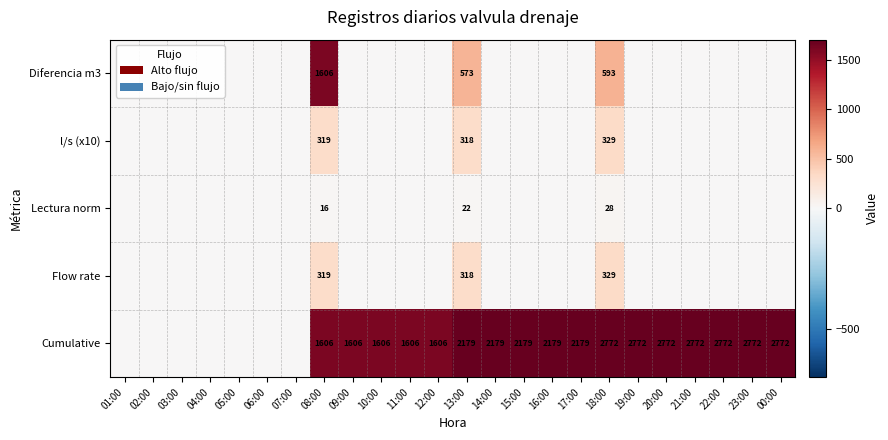

Which has a higher value, 22:00 or 04:00?

22:00